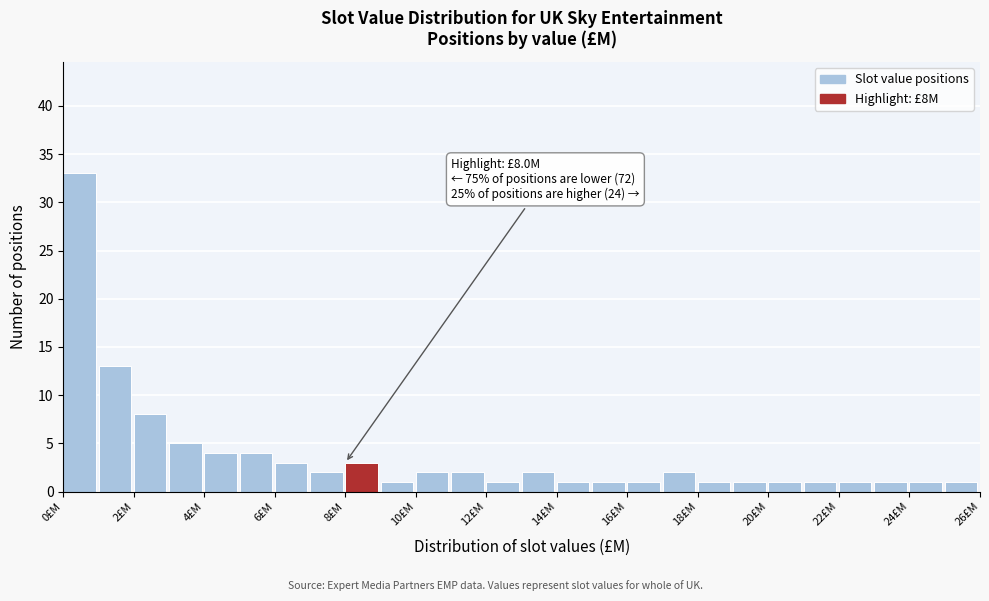

Which range on the x-axis has the tallest bar?

0 to 1